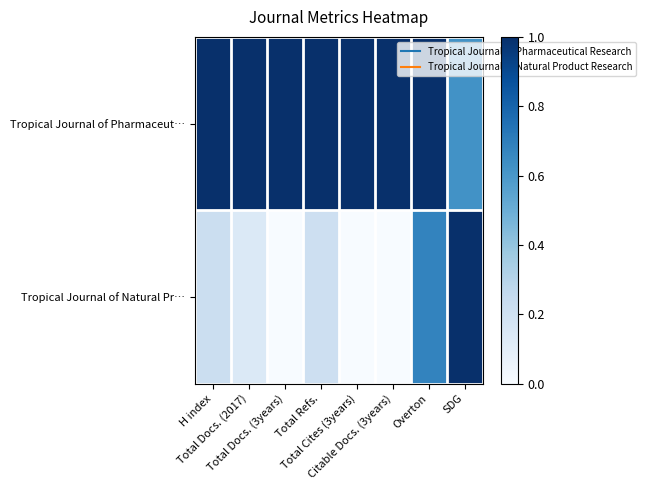

How many data points does each series have?

8